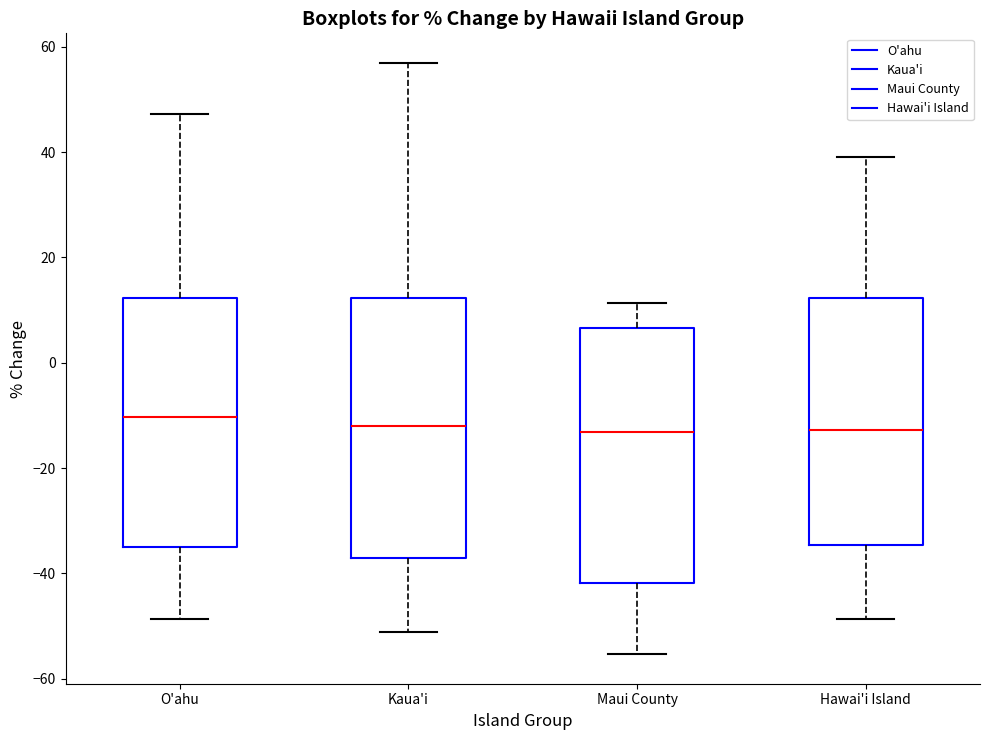

Reading left to right, transcribe this box plot: for each box, give where its median line is, the range the box spans, and where its two whiskers end, as read against the y-axis. The values are not printed on the chart, so give them approximately, as read against the axis.

O'ahu: median -10, box -34 to 12, whiskers -48 to 48
Kaua'i: median -12, box -36 to 12, whiskers -52 to 56
Maui County: median -14, box -42 to 6, whiskers -56 to 12
Hawai'i Island: median -12, box -34 to 12, whiskers -48 to 40